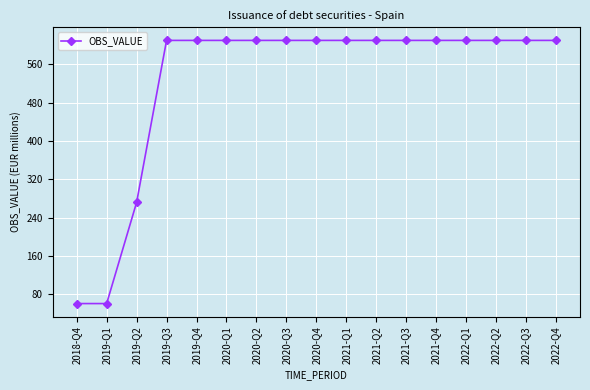

How many lines are shown in the chart?

1